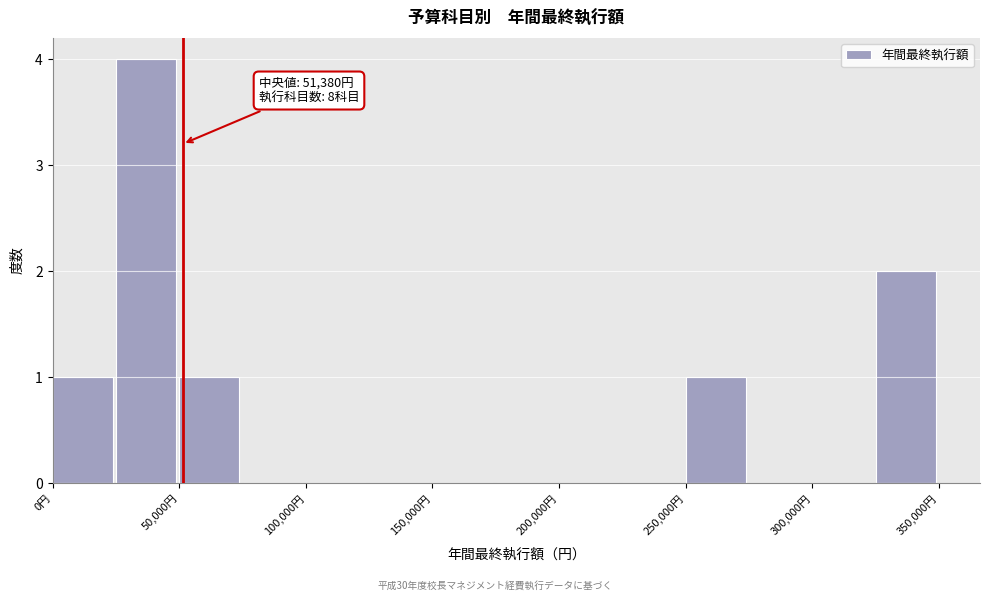

Which range on the x-axis has the tallest bar?

25000 to 50000